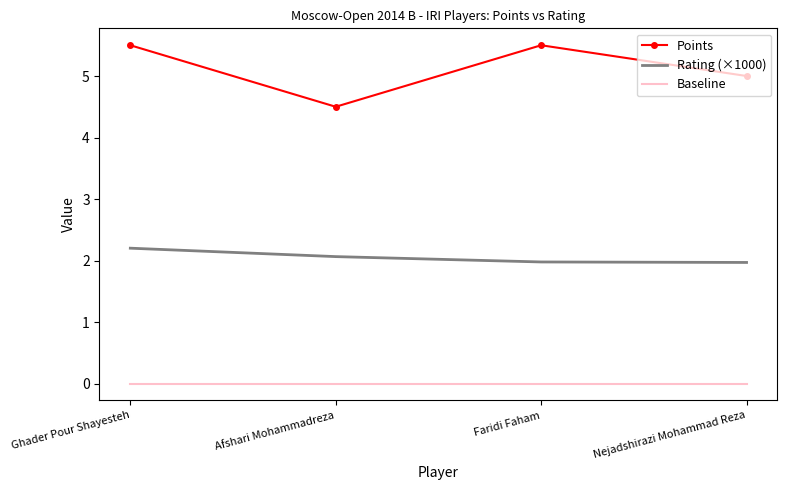

What position from the right is Afshari Mohammadreza?

3